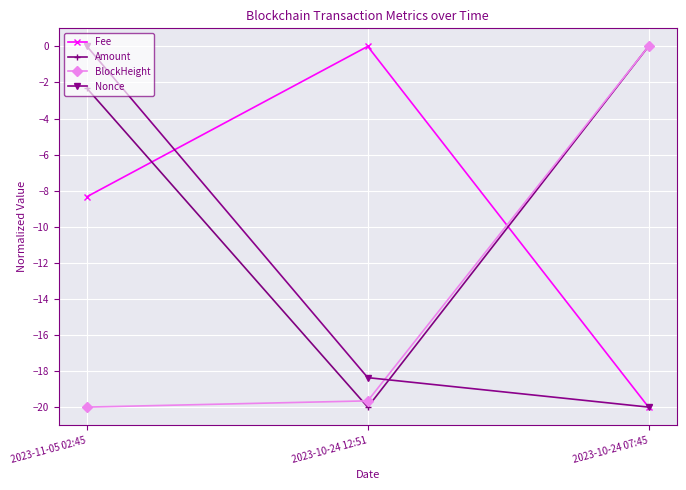

What is the sum of all BlockHeight values?

-39.7